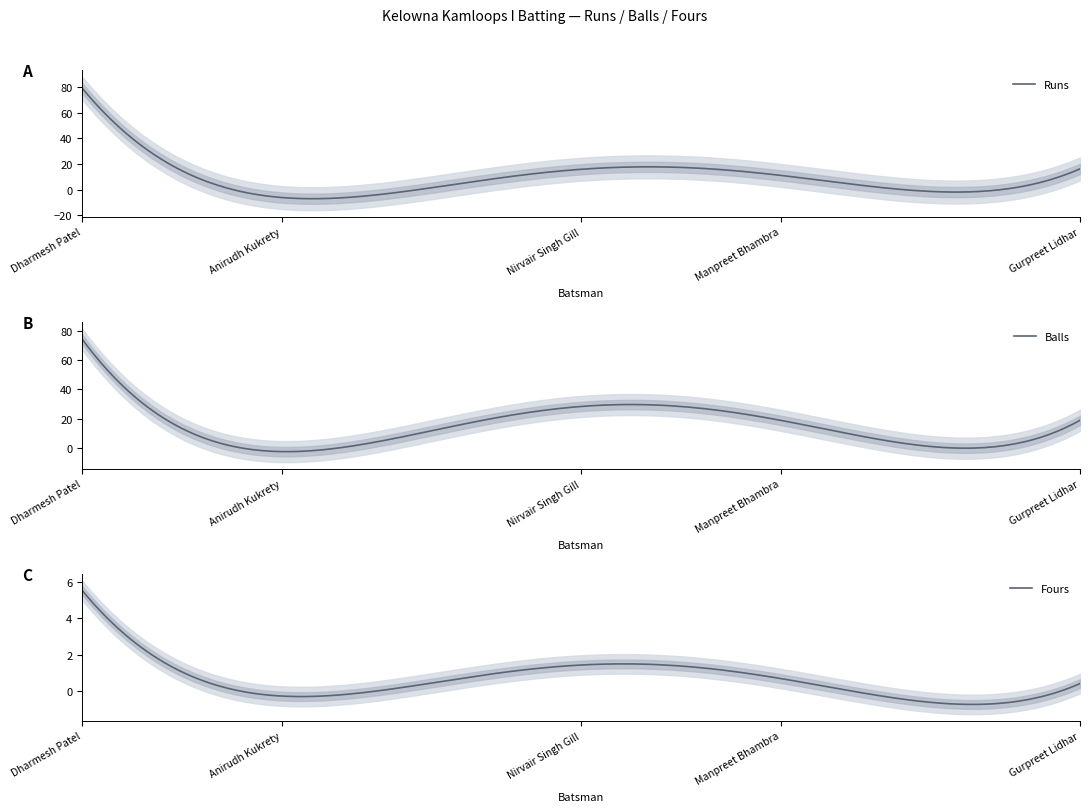

Rank the series by their maximum value, from lowest to highest.

Fours, Balls, Runs